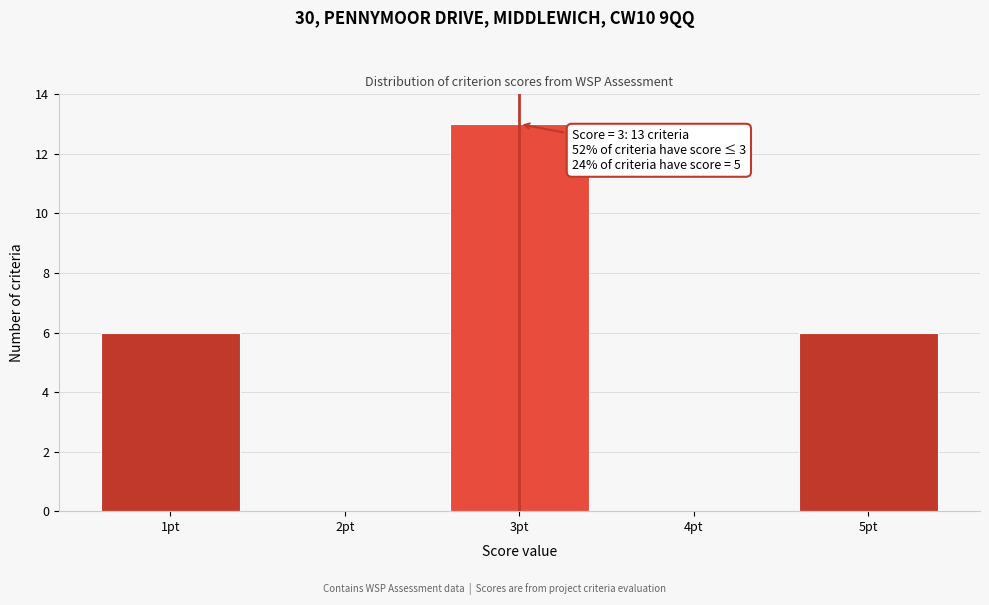

Over which range of the x-axis is the bar tallest?

2.5 to 3.5